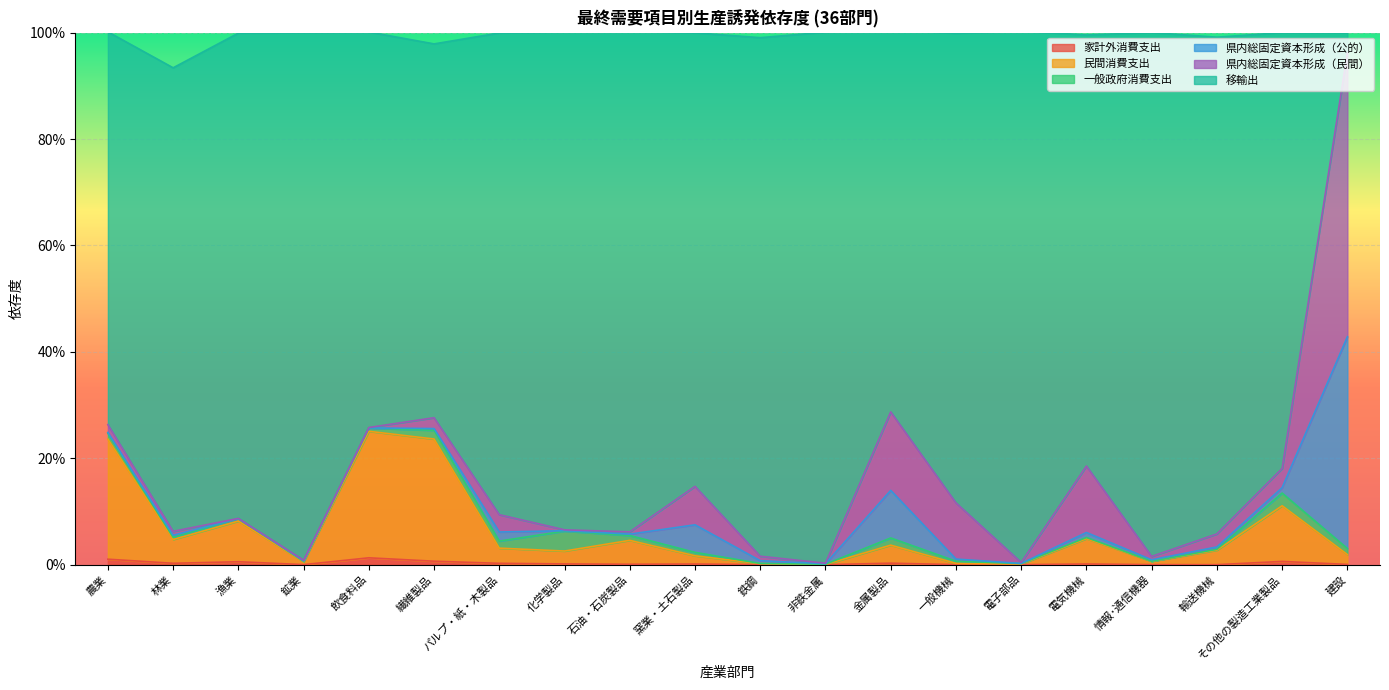

At which category does 民間消費支出 reach its first local peak?

漁業